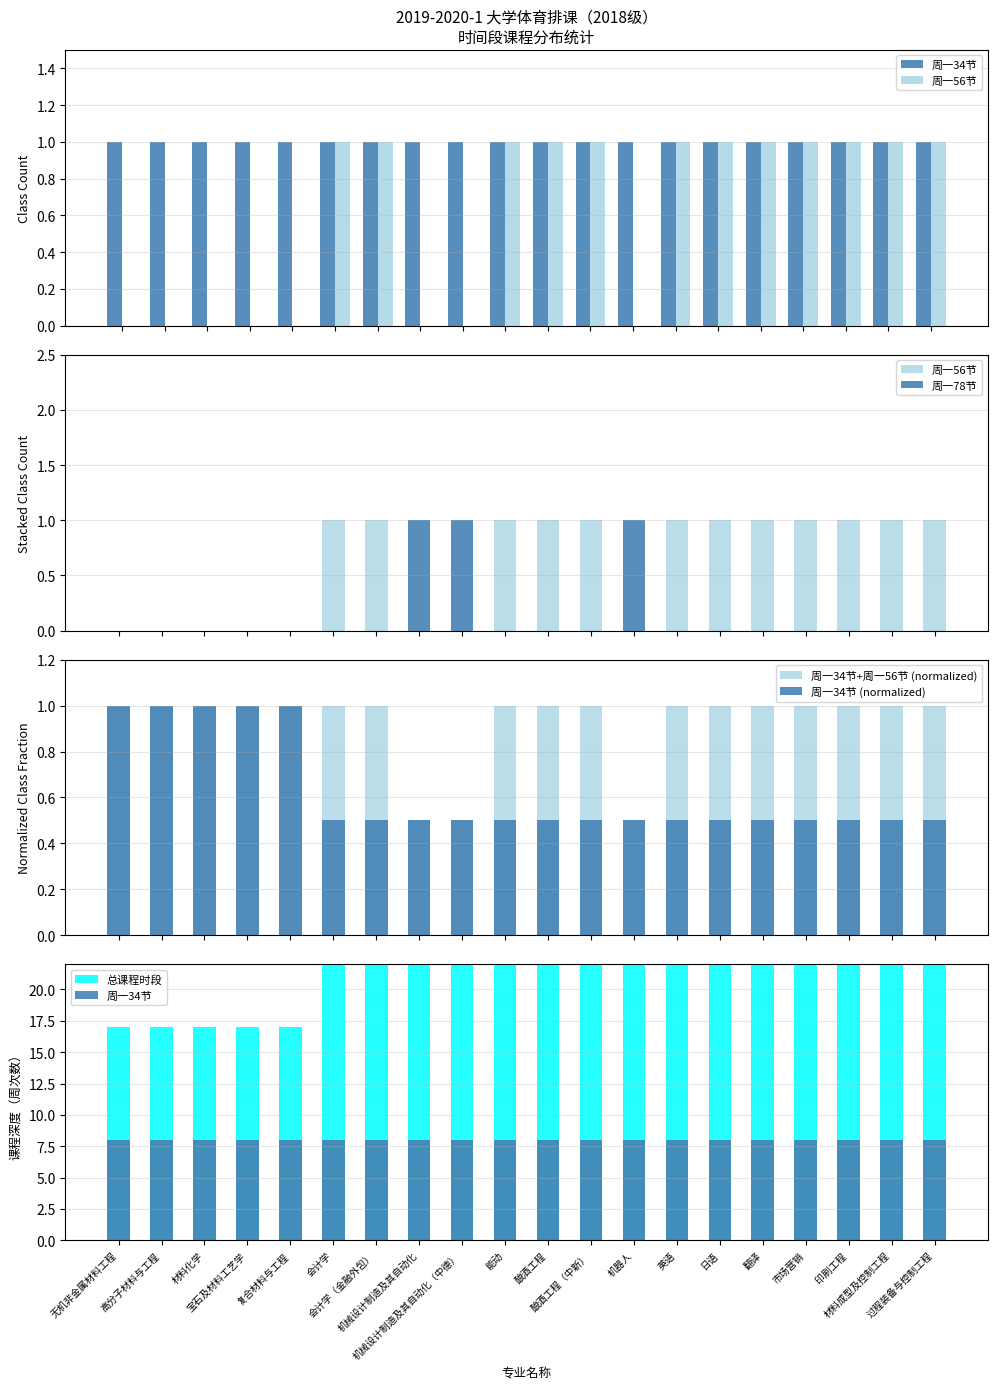

What is the spread (max minus min) of values at 材料化学?

17.0